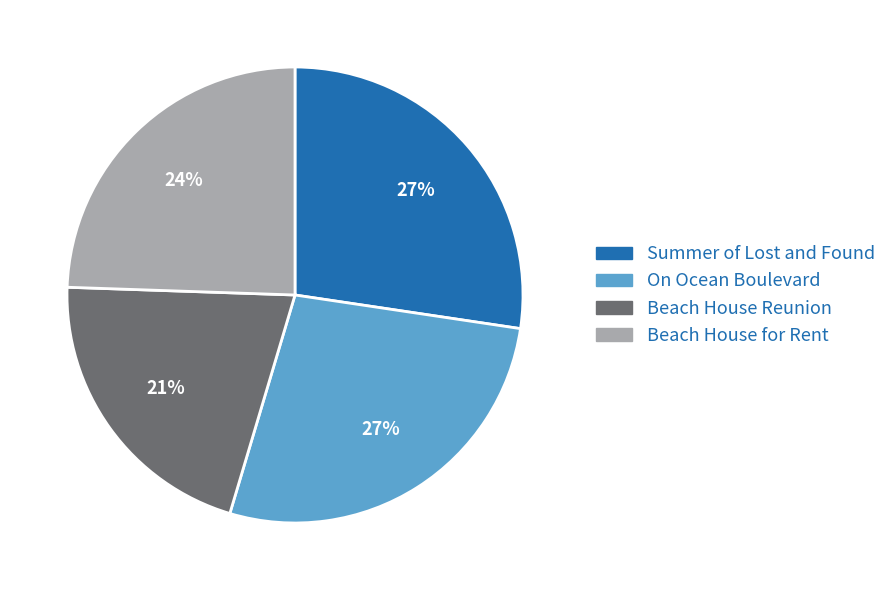

What percentage is the Beach House Reunion slice, to the nearest percent?

21%